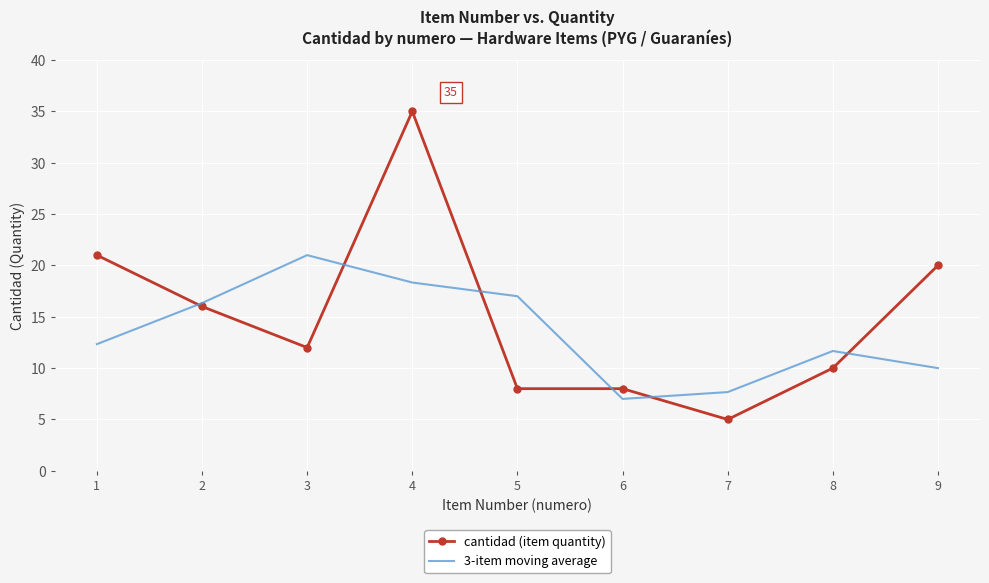

What is the sum of the 3-item moving average values at 7 and 1?

20.0